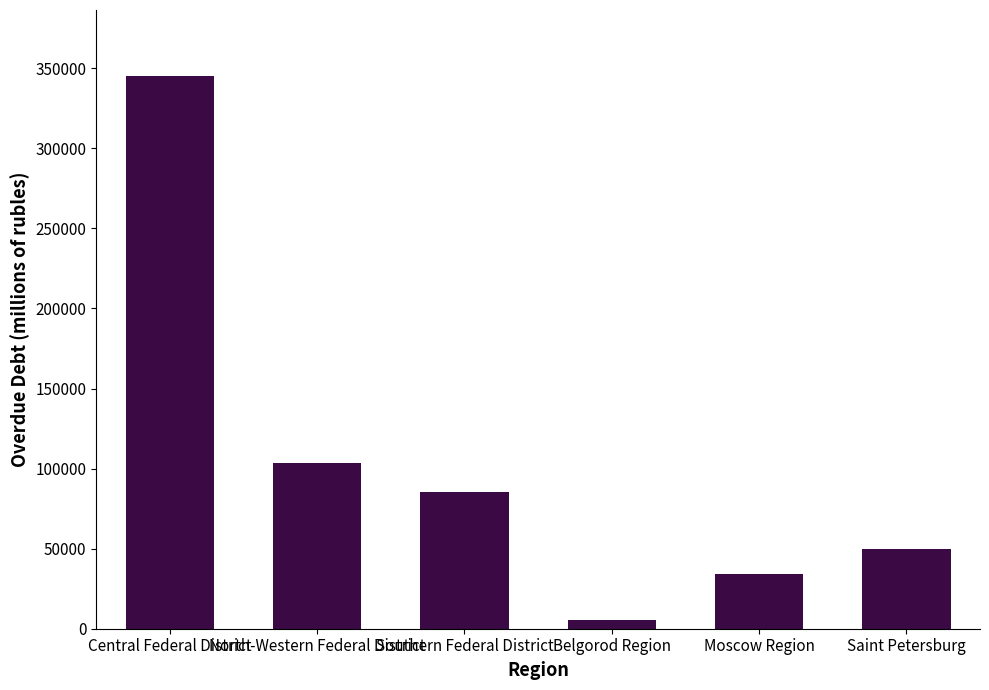

What position from the right is Moscow Region?

2